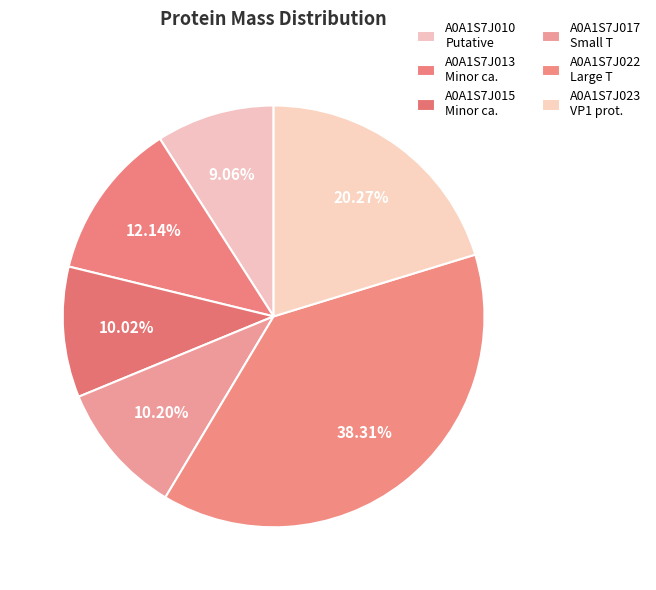

Does any single category account for the majority?

No